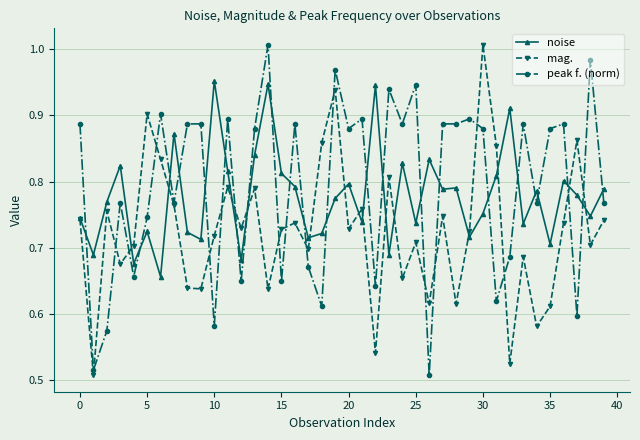

How many times do peak f. (norm) and noise cross each other?

23